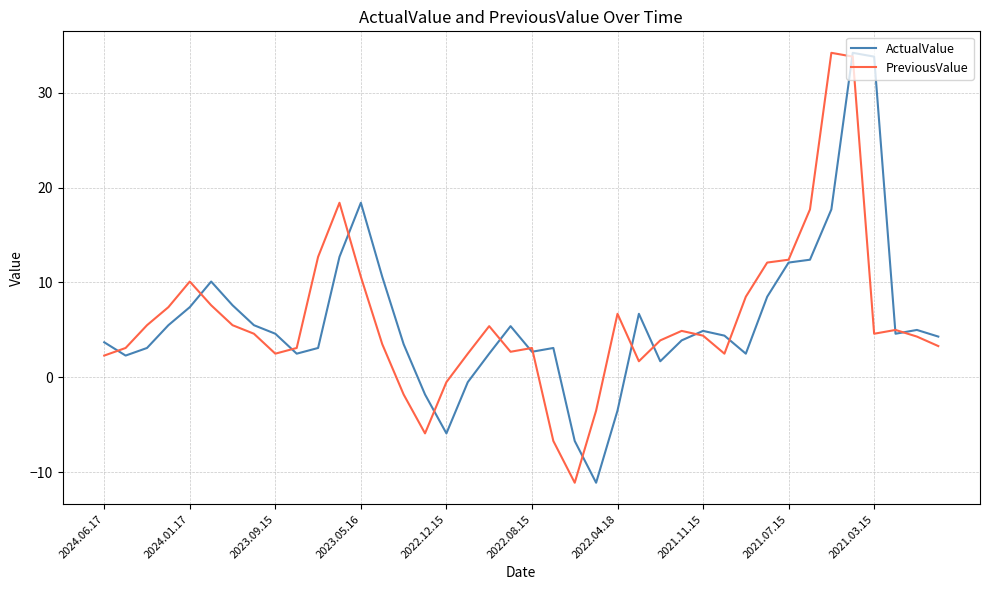

How many lines are shown in the chart?

2